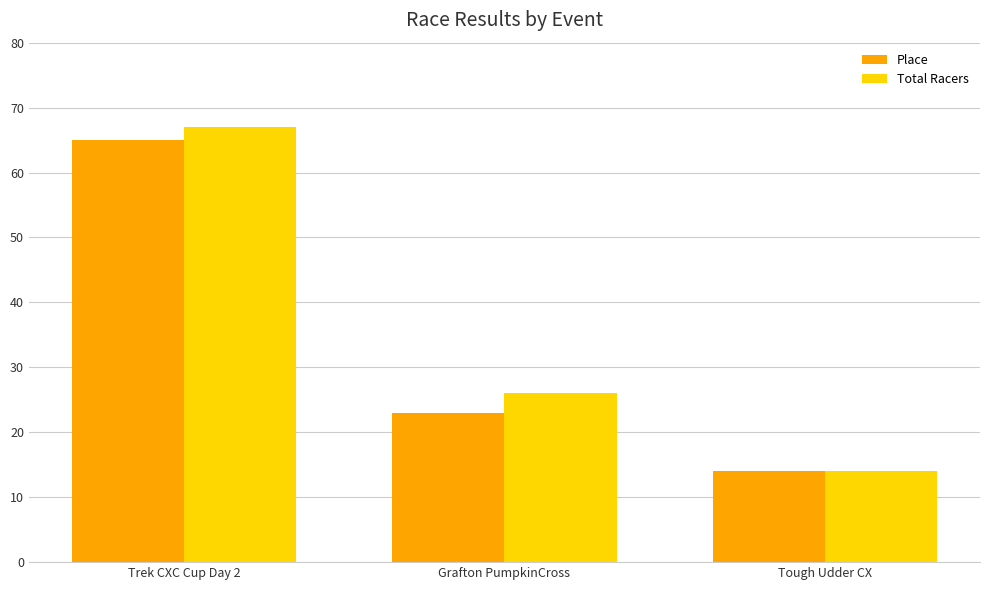

What is the total value across all series at Grafton PumpkinCross?

49